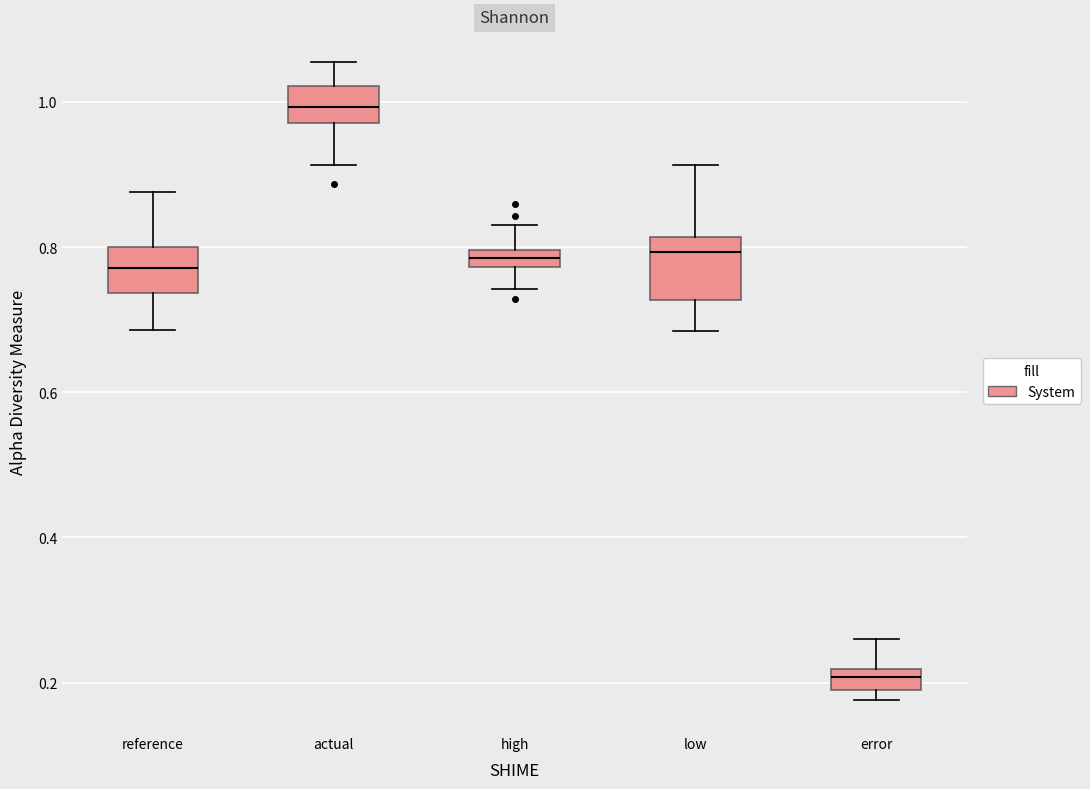

Which box's median line is the highest?

actual